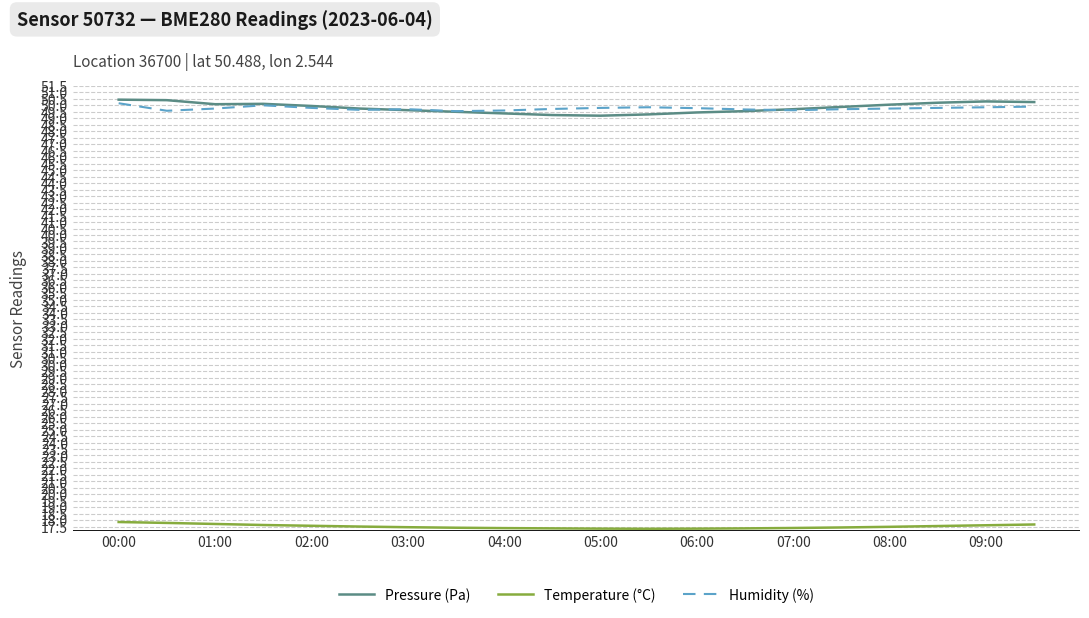

In Humidity (%), how many points are lower than both neighbors (excluding endpoints)?

4